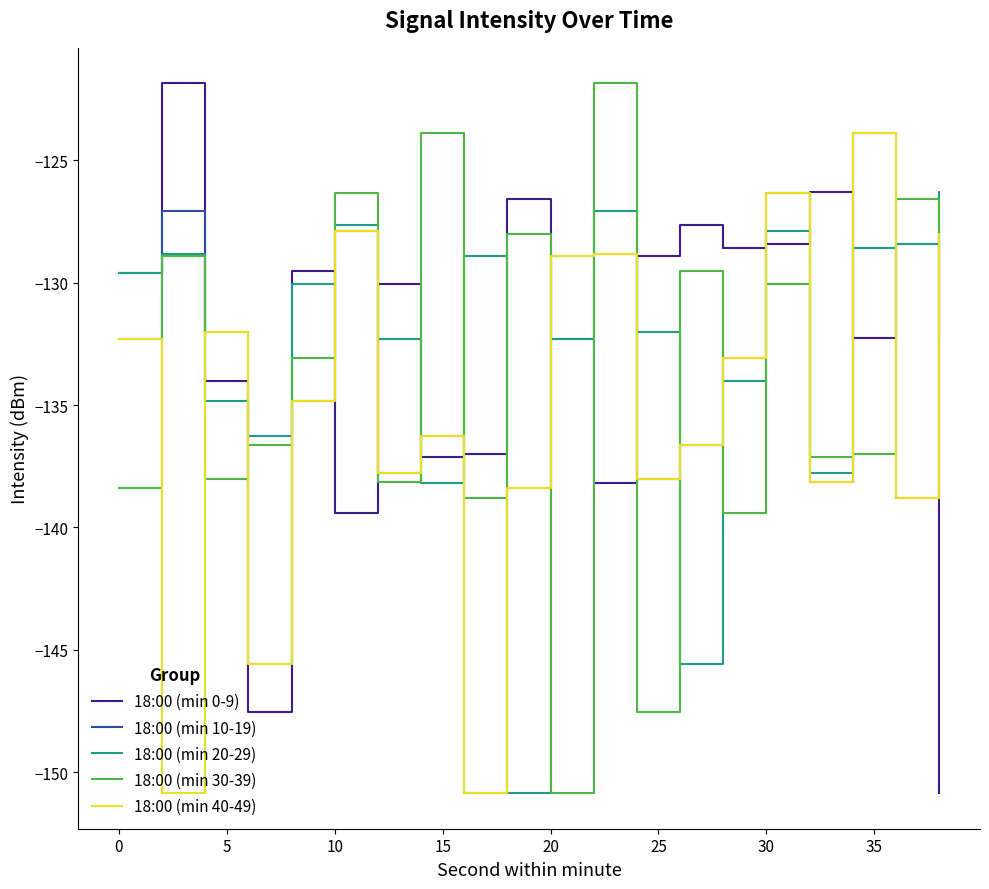

After their last crossing, which series has the higher values: 18:00 (min 40-49) or 18:00 (min 30-39)?

18:00 (min 40-49)